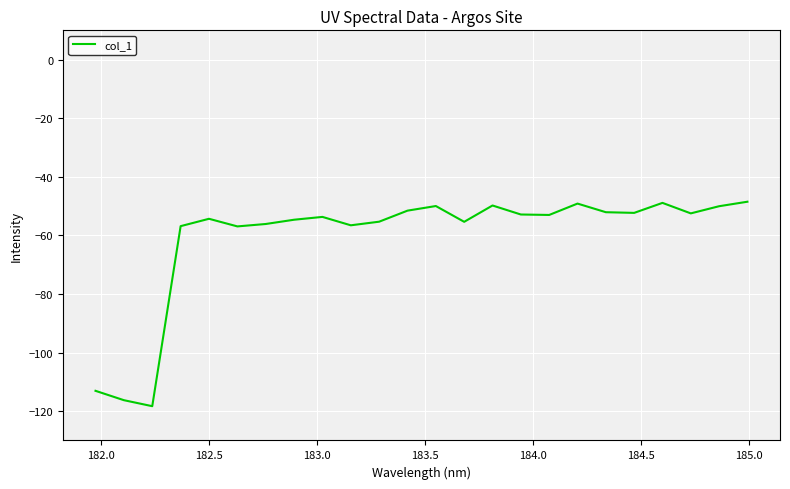

What is the minimum value shown in the chart?

-118.3